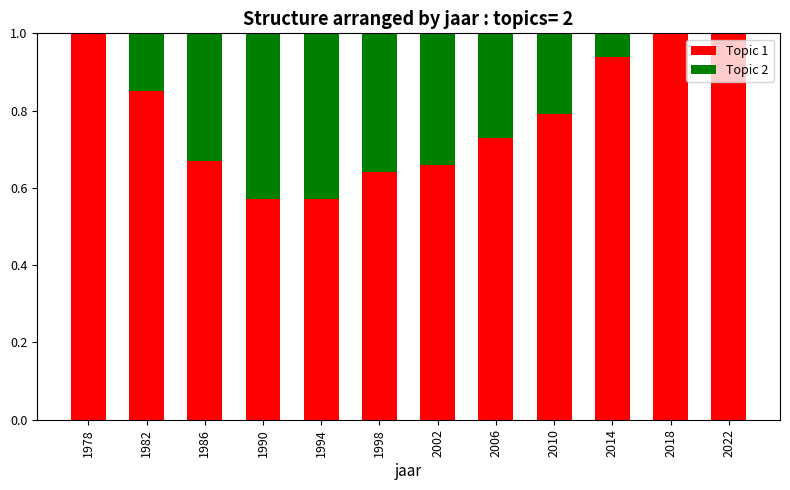

Is it true that Topic 1 equals 0.5 at 1986?

False